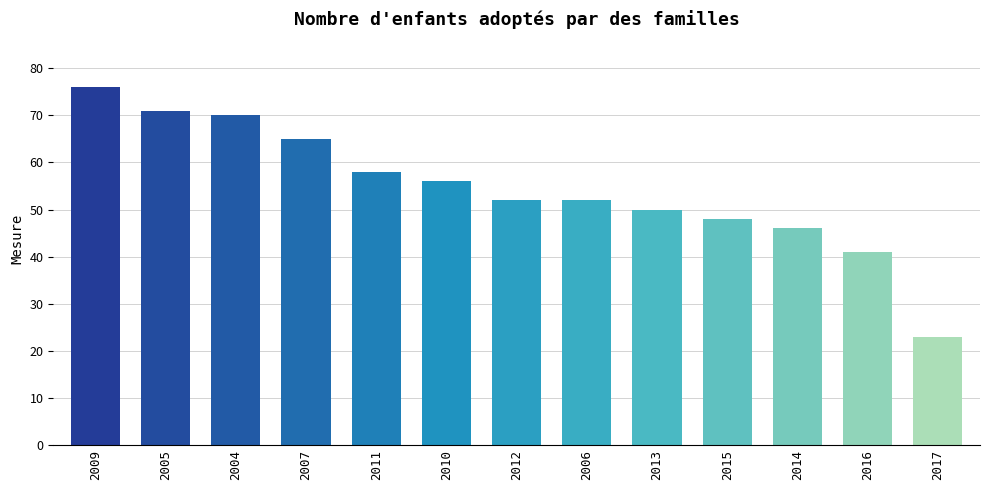

Are the bars grouped side by side (vs. stacked)?

No